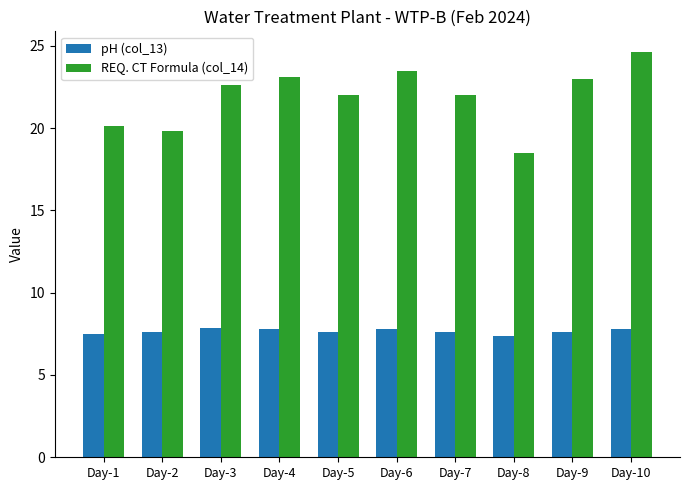

What are all the series names shown in the legend?

pH (col_13), REQ. CT Formula (col_14)